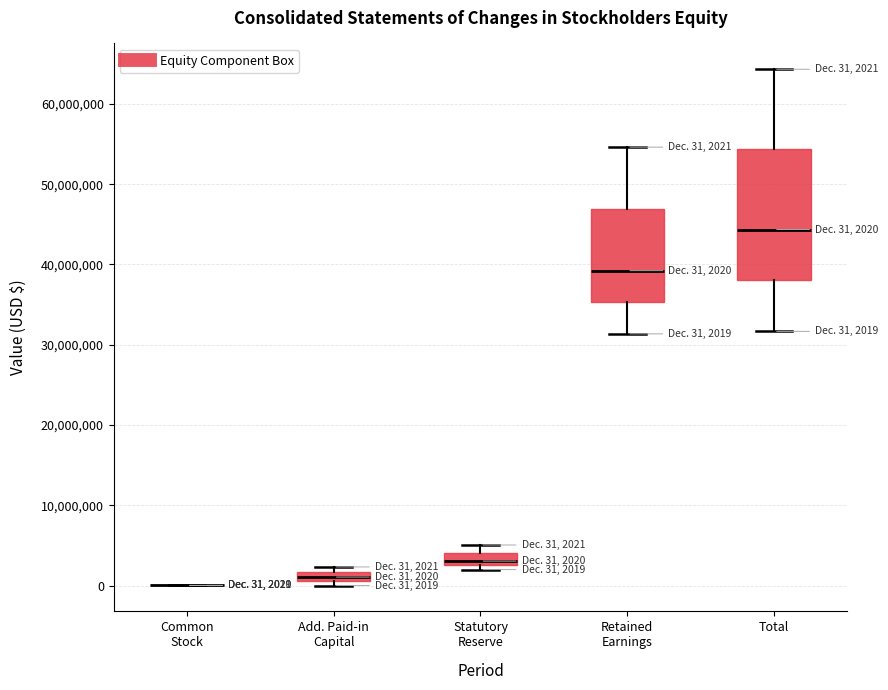

Which box is the tallest, from its lower edge to its upper edge?

Total